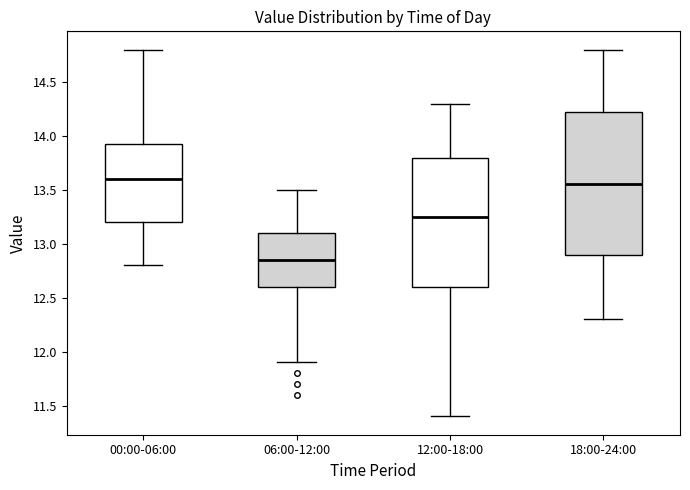

Which box is the tallest, from its lower edge to its upper edge?

18:00-24:00